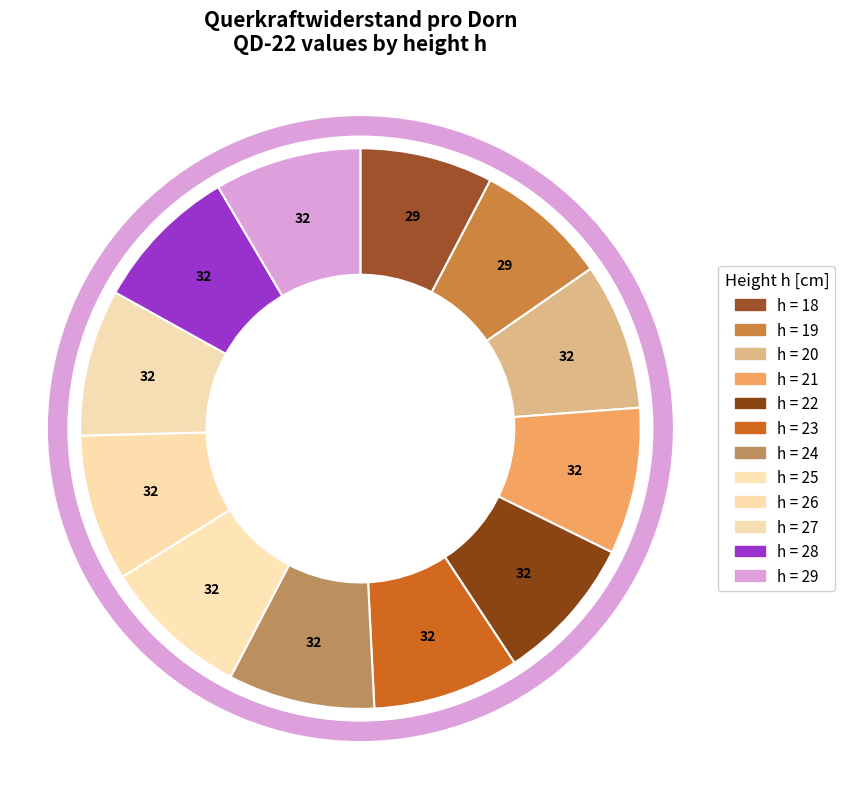

How many segments does this pie chart have?

12